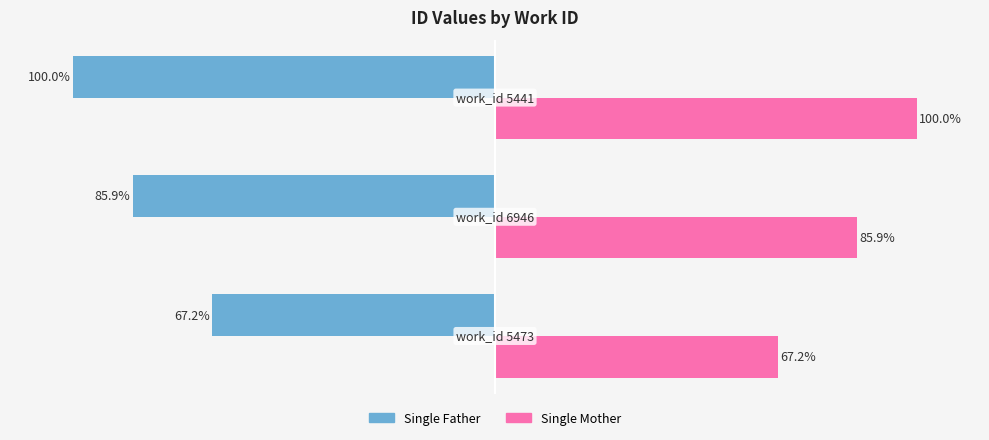

Which series has the largest total across all categories?

Single Mother